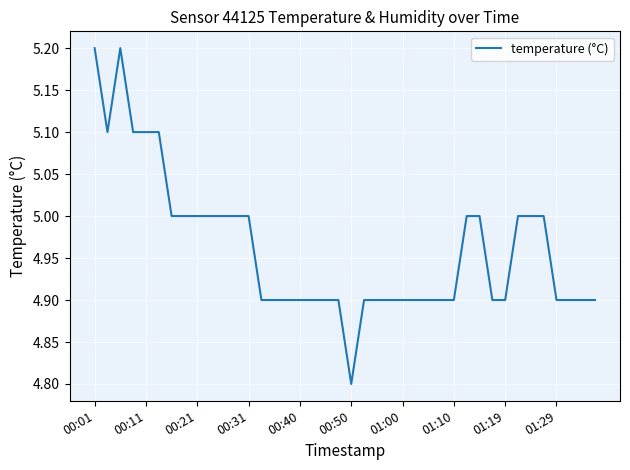

Reading left to right, list all the values displayed in this chart.

5.2	5.1	5.2	5.1	5.1	5.1	5.0	5.0	5.0	5.0	5.0	5.0	5.0	4.9	4.9	4.9	4.9	4.9	4.9	4.9	4.8	4.9	4.9	4.9	4.9	4.9	4.9	4.9	4.9	5.0	5.0	4.9	4.9	5.0	5.0	5.0	4.9	4.9	4.9	4.9